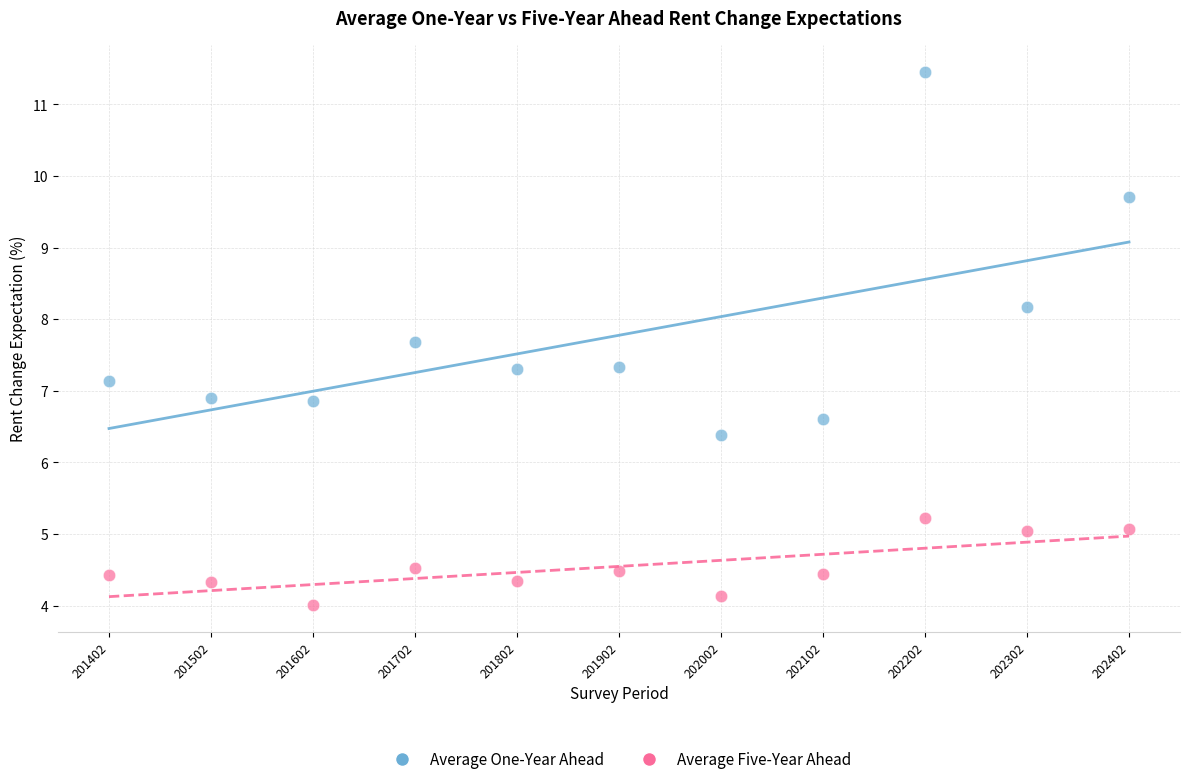

Which series contains the lowest Y value?

Average Five-Year Ahead